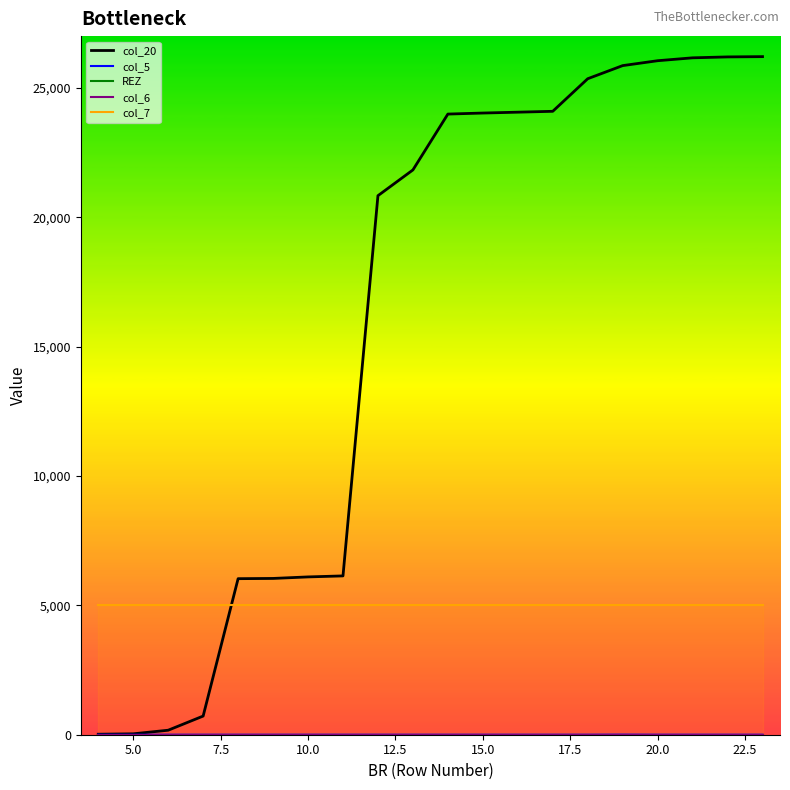

Does the chart display data point markers on the line(s)?

No